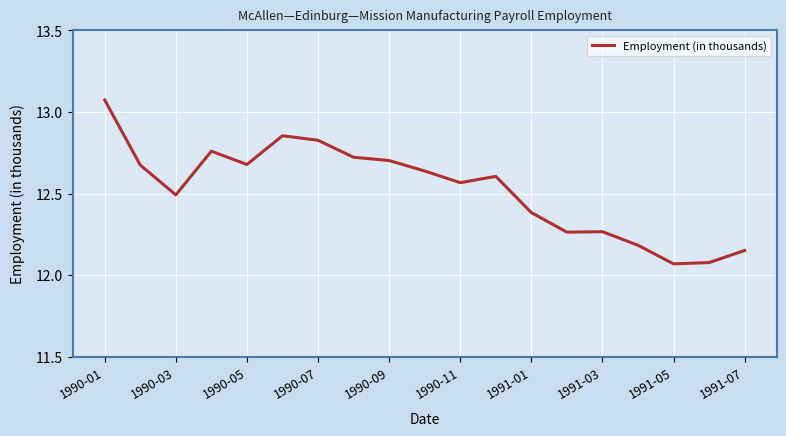

How many points are lower than both their immediate neighbors (excluding endpoints)?

5